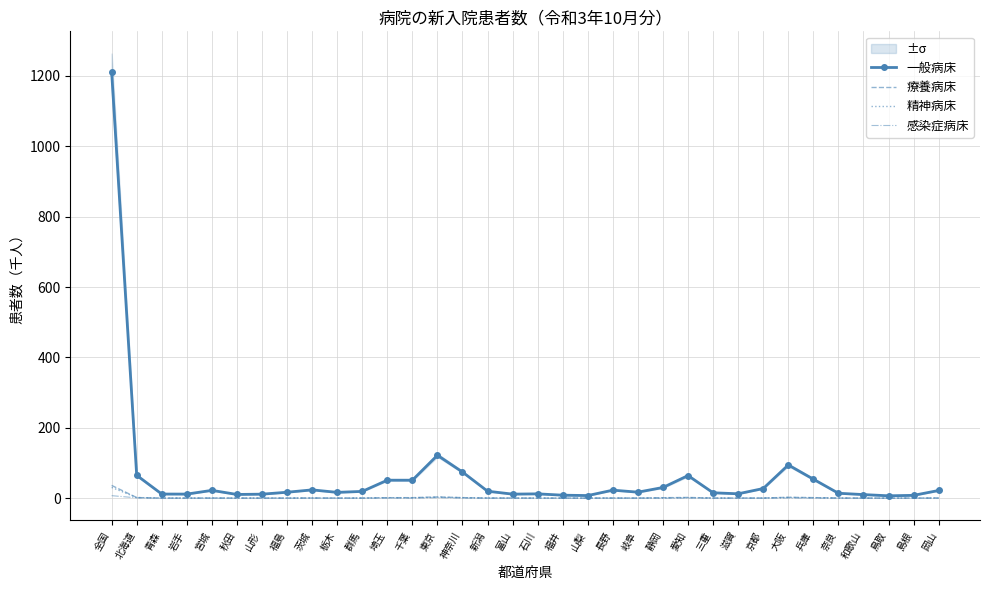

True or false: 感染症病床 and 療養病床 cross at least once.

False